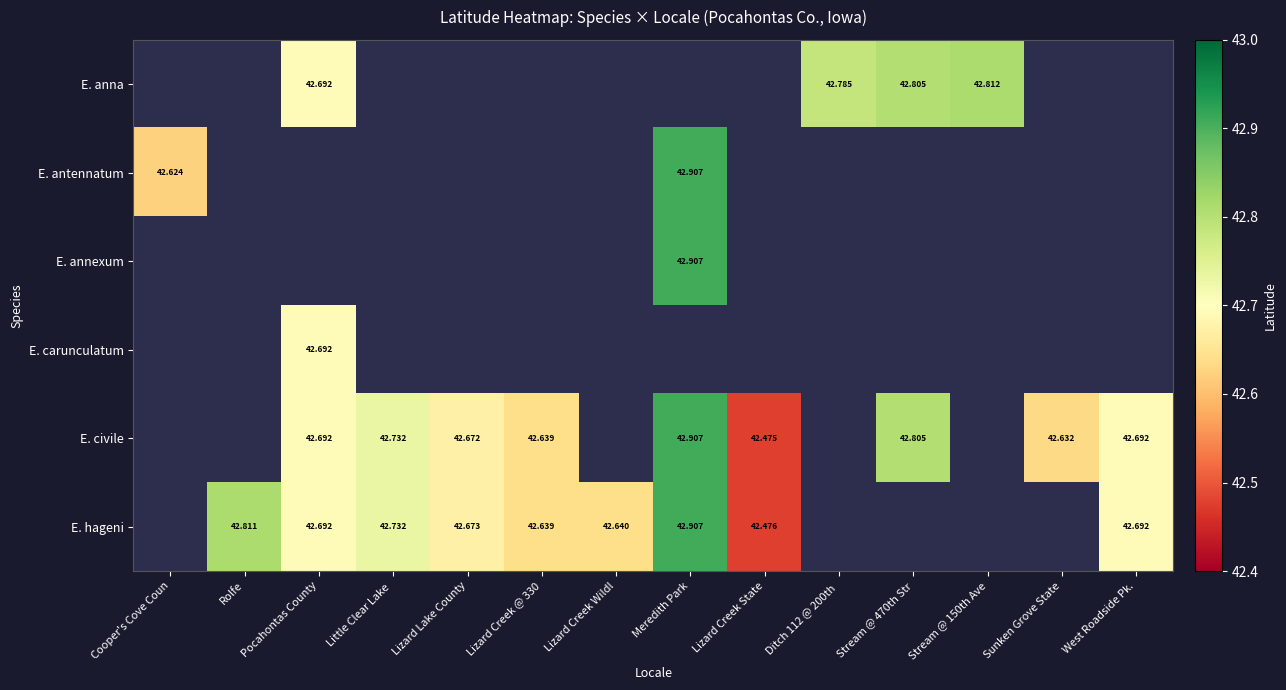

Is it true that E. anna equals 42.8 at Stream @ 470th Str?

True